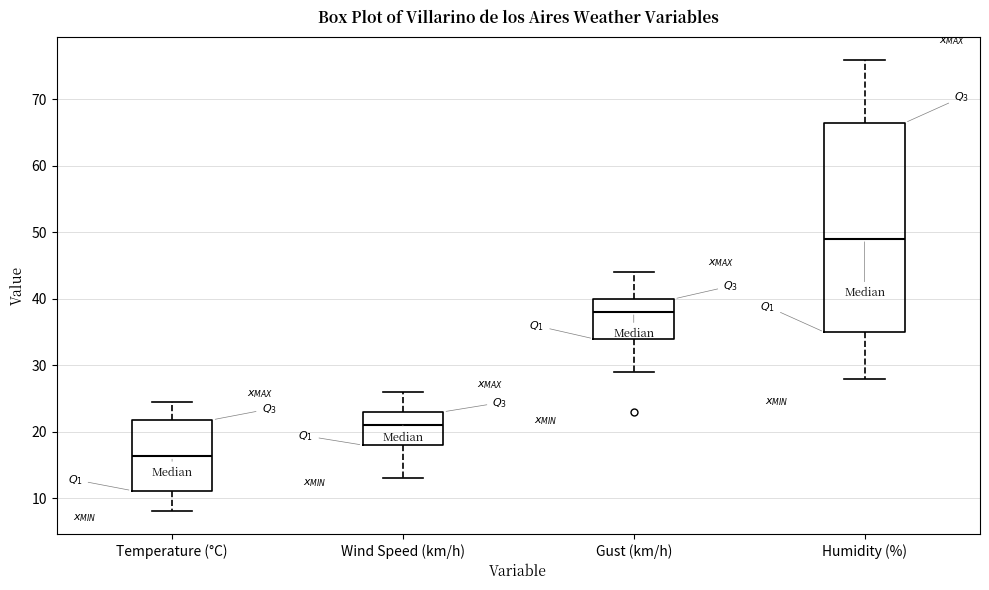

Reading left to right, transcribe this box plot: for each box, give where its median line is, the range the box spans, and where its two whiskers end, as read against the y-axis. The values are not printed on the chart, so give them approximately, as read against the axis.

Temperature (°C): median 16, box 11 to 22, whiskers 8 to 25
Wind Speed (km/h): median 21, box 18 to 23, whiskers 13 to 26
Gust (km/h): median 38, box 34 to 40, whiskers 29 to 44
Humidity (%): median 49, box 35 to 67, whiskers 28 to 76